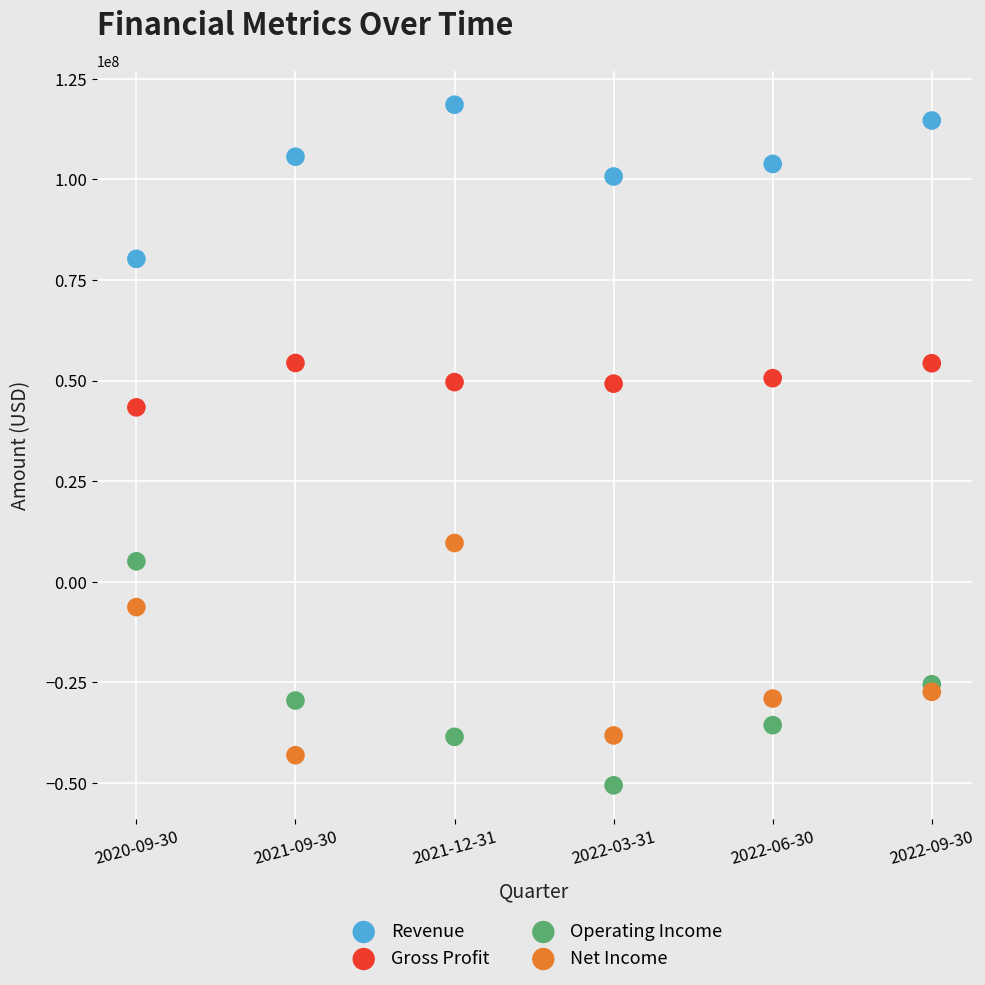

Which series reaches the maximum Y coordinate?

Revenue